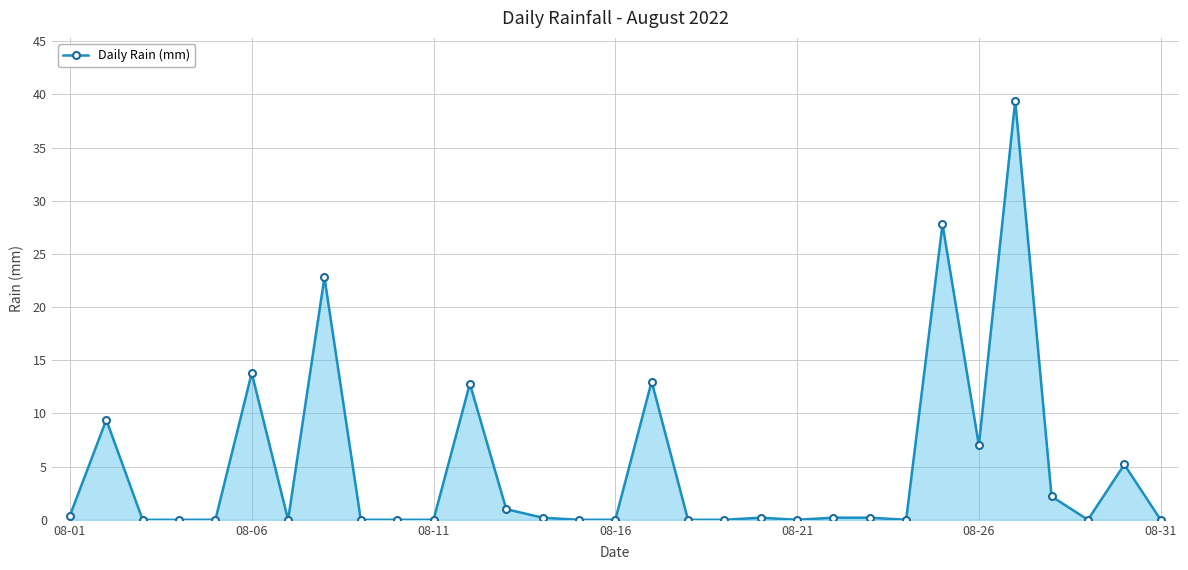

What is the sum of all values?

155.6